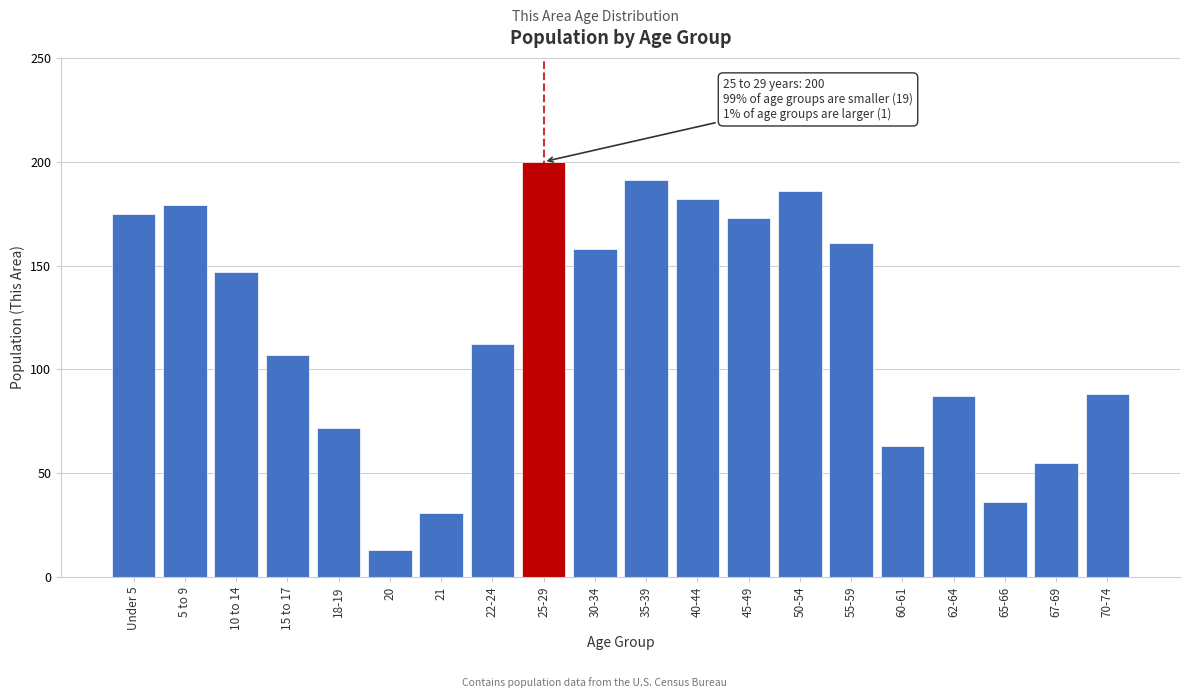

Reading left to right, extract all data points from this chart.

Under 5=175	5 to 9=179	10 to 14=147	15 to 17=107	18-19=72	20=13	21=31	22-24=112	25-29=200	30-34=158	35-39=191	40-44=182	45-49=173	50-54=186	55-59=161	60-61=63	62-64=87	65-66=36	67-69=55	70-74=88